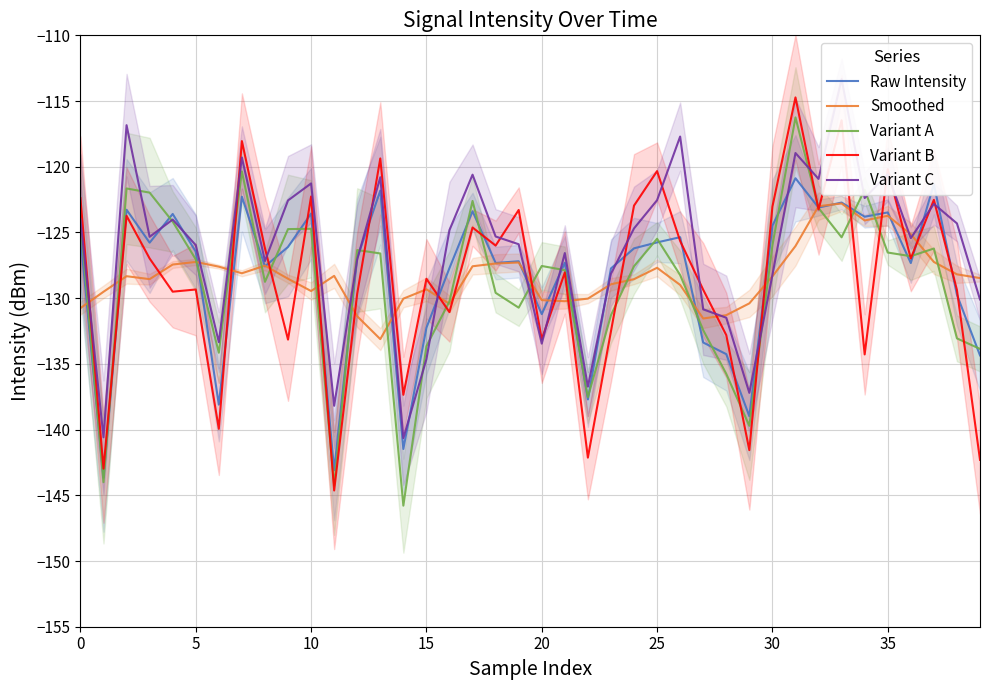

How many lines are shown in the chart?

5